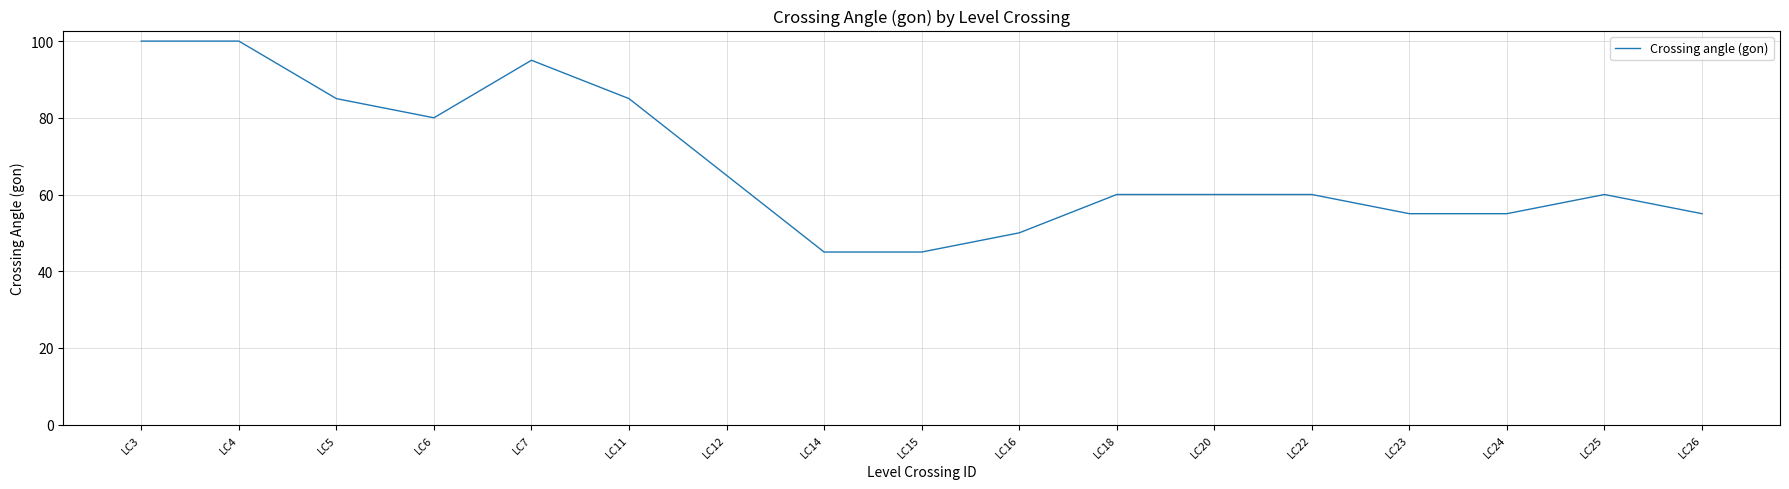

Count the number of categories in the chart.

17